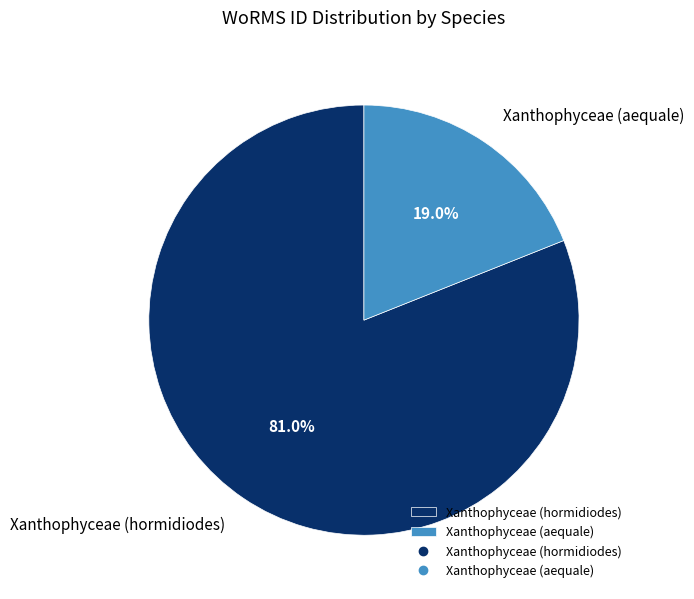

What is the majority slice?

Xanthophyceae (hormidiodes)